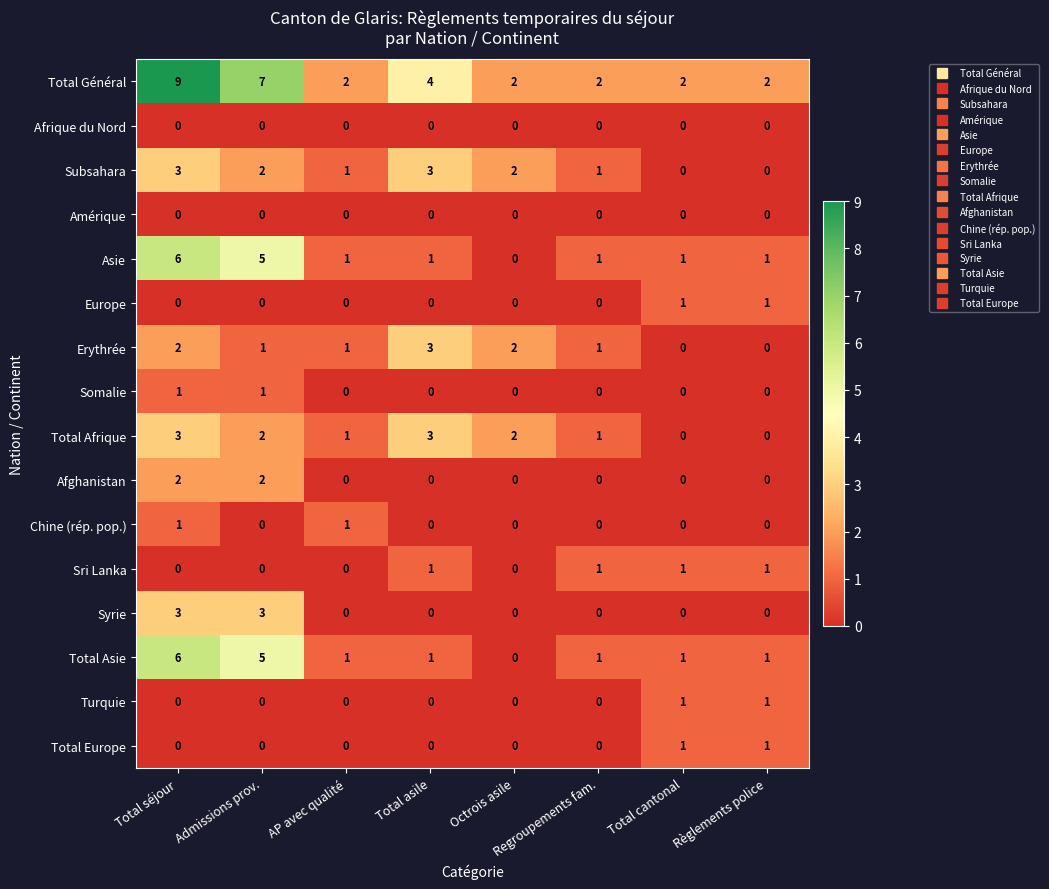

What is the total value across all series at Total cantonal?

8